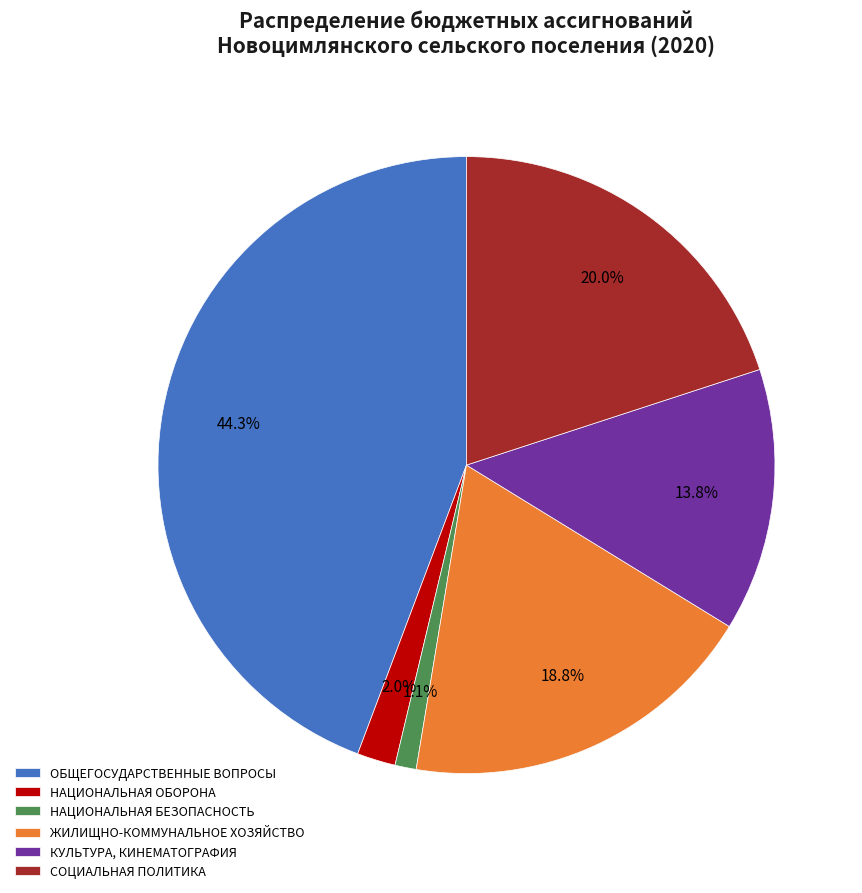

Is it true that СОЦИАЛЬНАЯ ПОЛИТИКА is 12% of the pie?

False